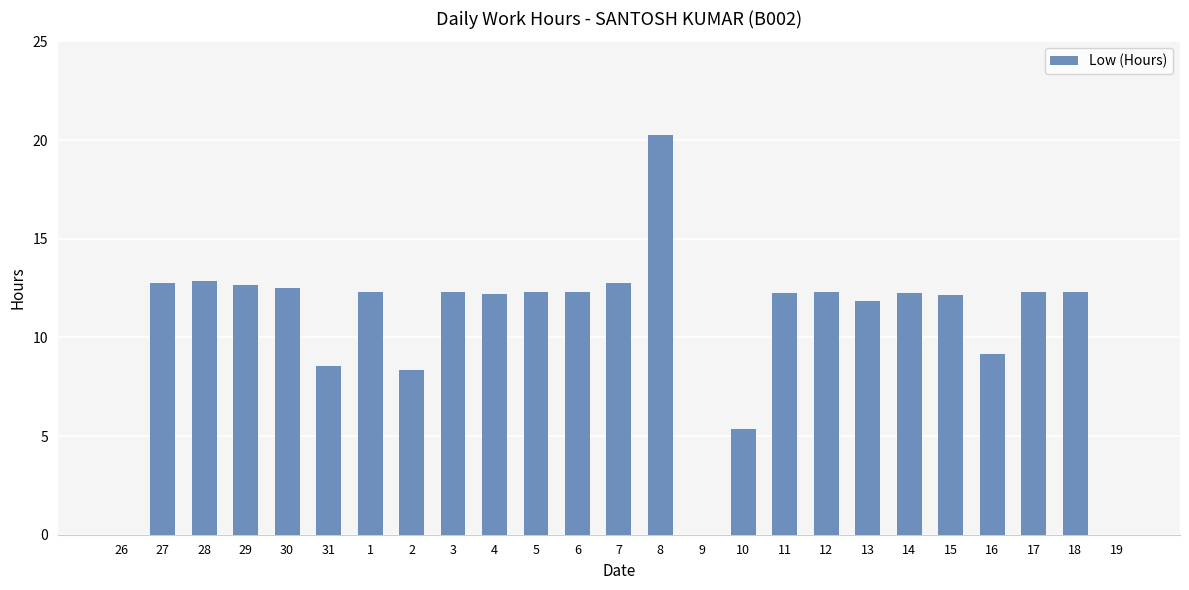

What is the average value?

10.5